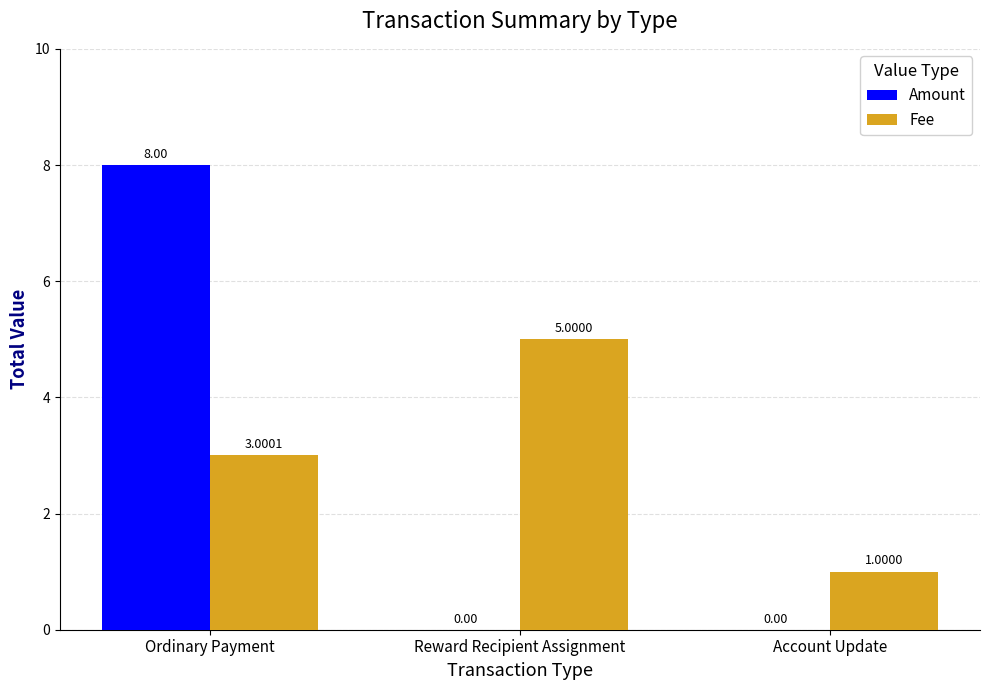

At which label does Amount reach its peak?

Ordinary Payment